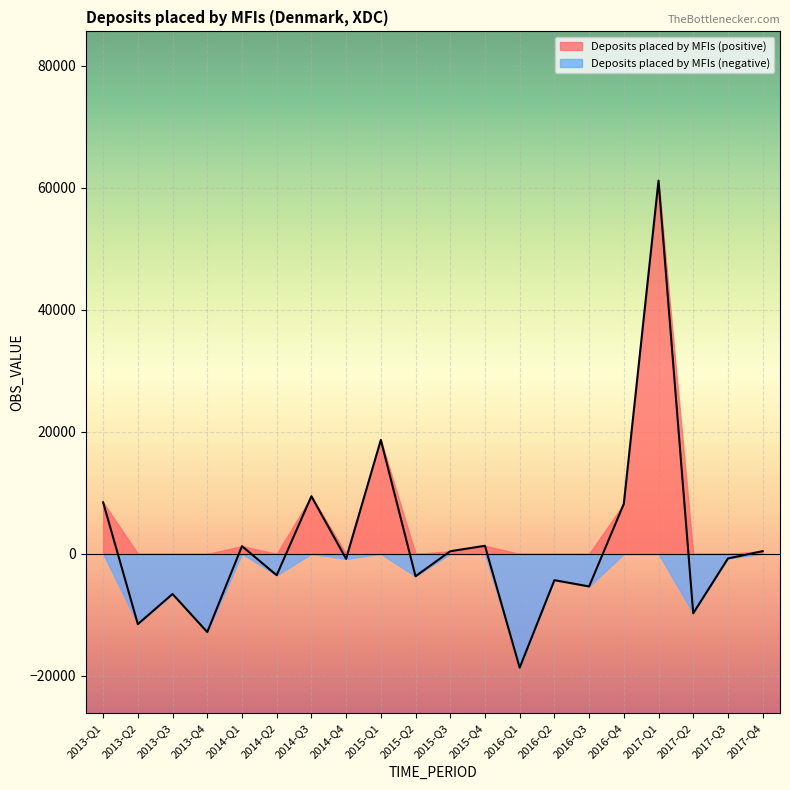

List the labels in order of value, largest first.

2017-Q1, 2015-Q1, 2014-Q3, 2013-Q1, 2016-Q4, 2015-Q4, 2014-Q1, 2017-Q4, 2015-Q3, 2017-Q3, 2014-Q4, 2014-Q2, 2015-Q2, 2016-Q2, 2016-Q3, 2013-Q3, 2017-Q2, 2013-Q2, 2013-Q4, 2016-Q1